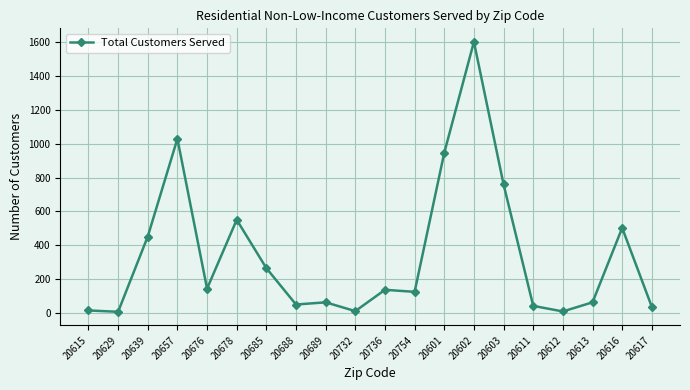

What is the maximum value shown in the chart?

1603